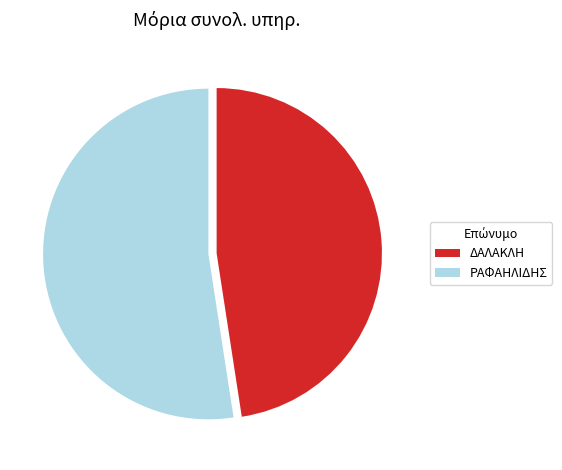

What is the largest slice in the pie chart?

ΡΑΦΑΗΛΙΔΗΣ